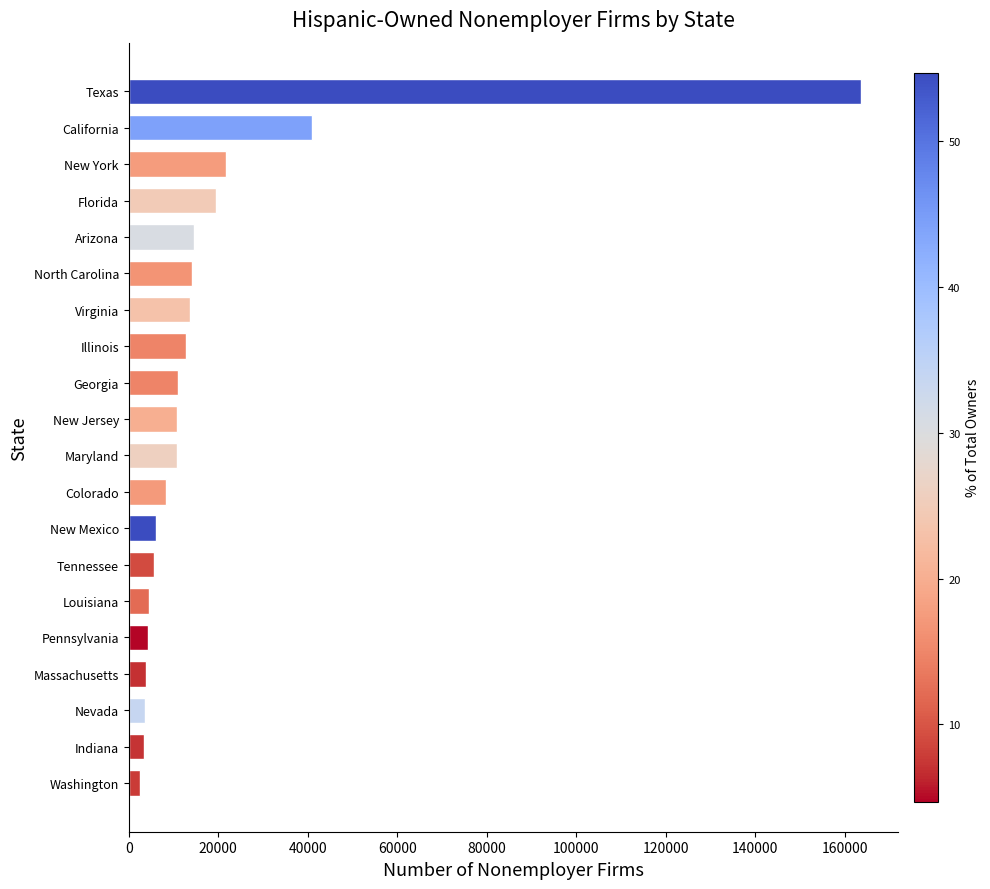

Where is the data nearest to the value 83100?

California